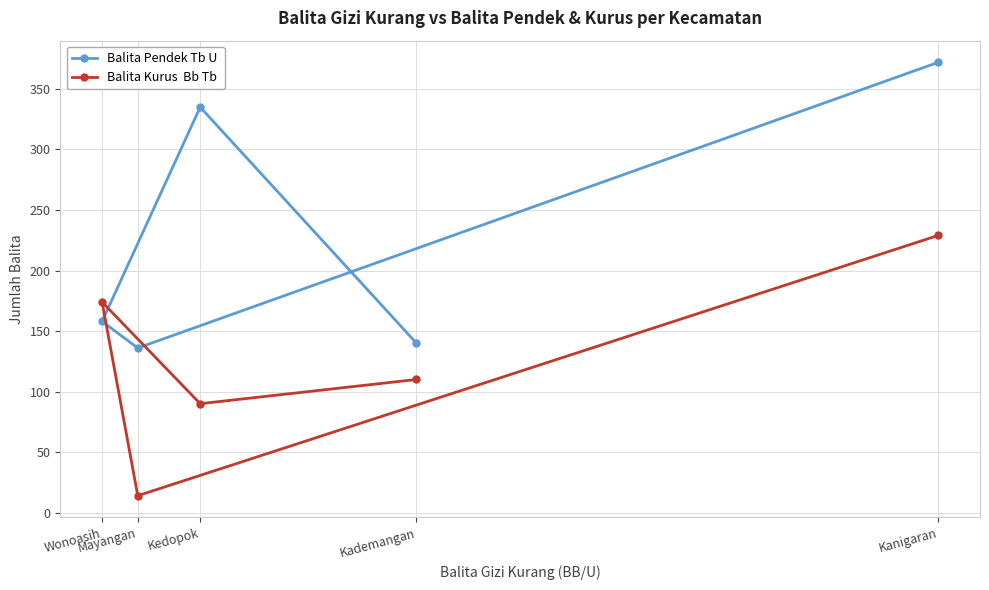

Reading left to right, list all the values displayed in this chart.

Balita Pendek Tb U : Wonoasih=158	Mayangan=136	Kedopok=335	Kademangan=140	Kanigaran=372
Balita Kurus  Bb Tb : Wonoasih=174	Mayangan=14	Kedopok=90	Kademangan=110	Kanigaran=229